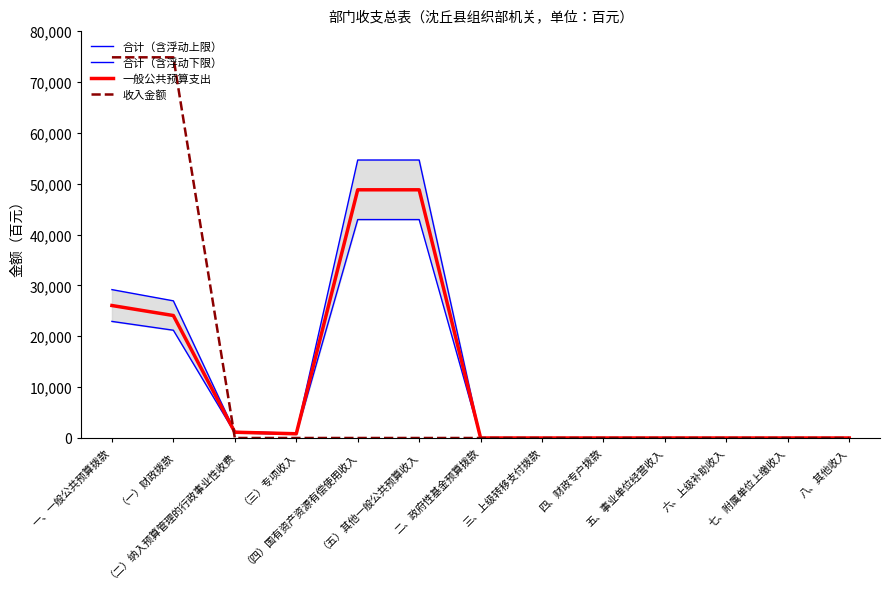

What is the maximum value for 一般公共预算支出?

48800.0